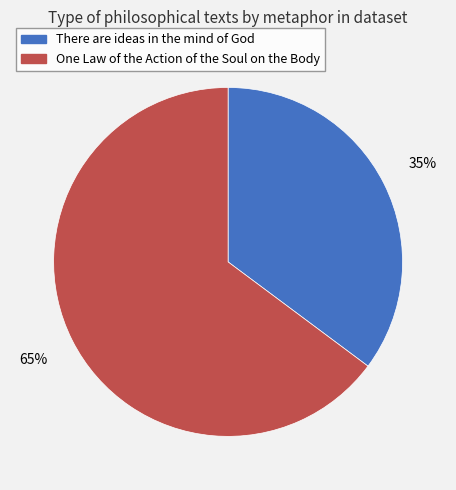

Which slice represents more than half of the pie?

One Law of the Action of the Soul on the Body